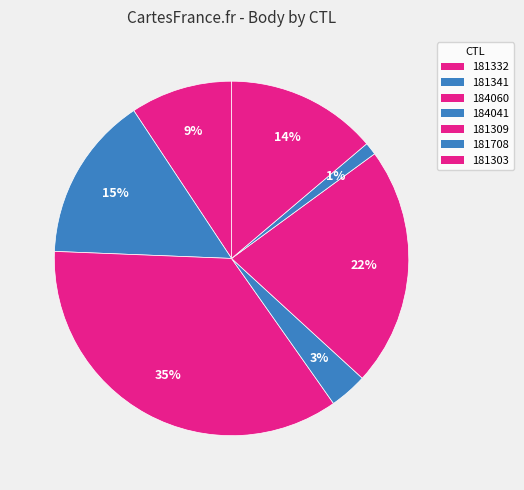

What percentage is the 181332 slice, to the nearest percent?

9%